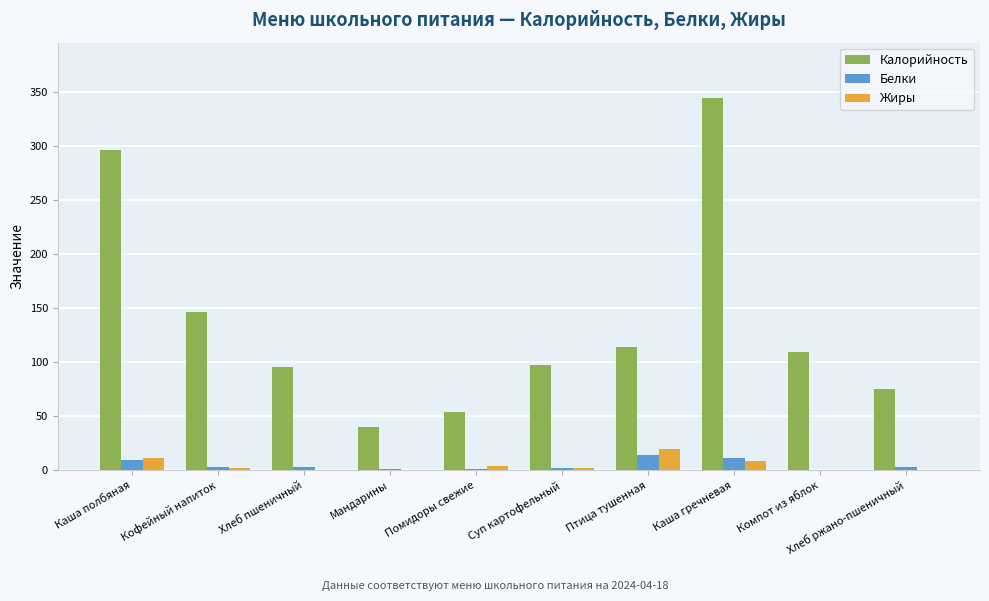

What is the highest value of the Калорийность series?

343.8